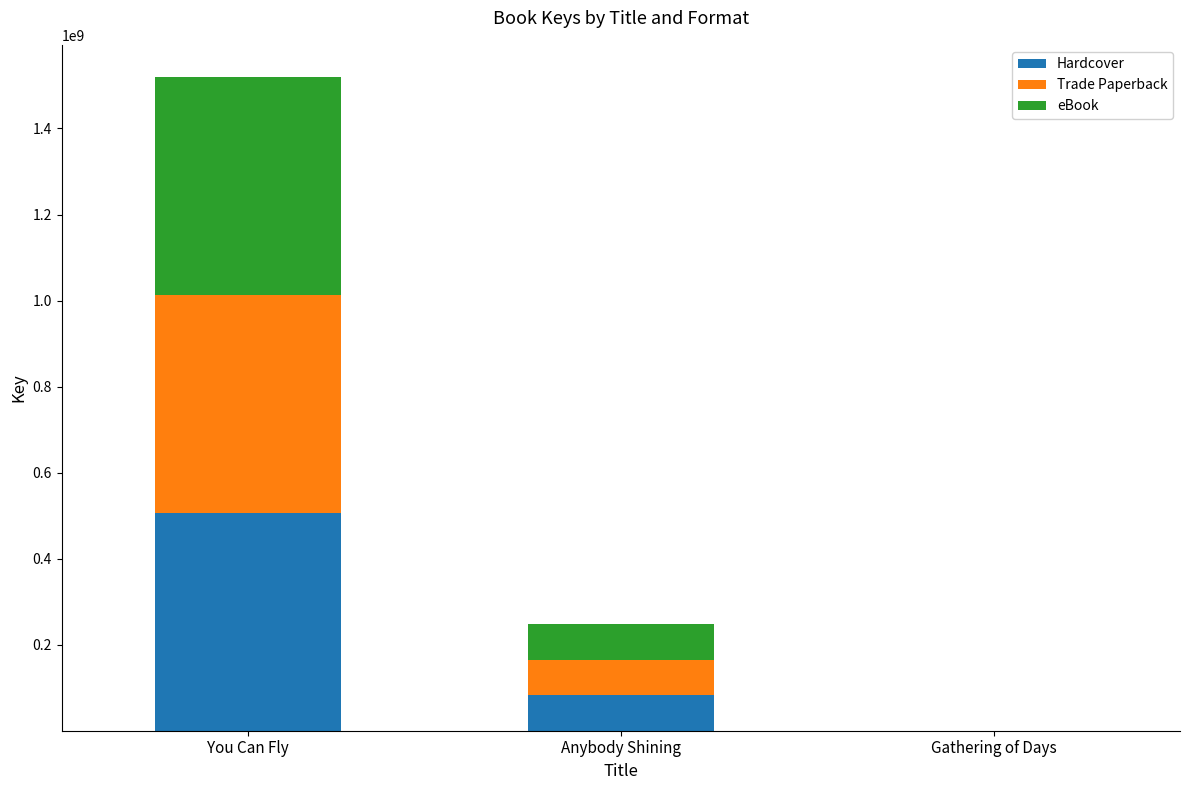

Where does the Hardcover series first go above 82369230?

You Can Fly